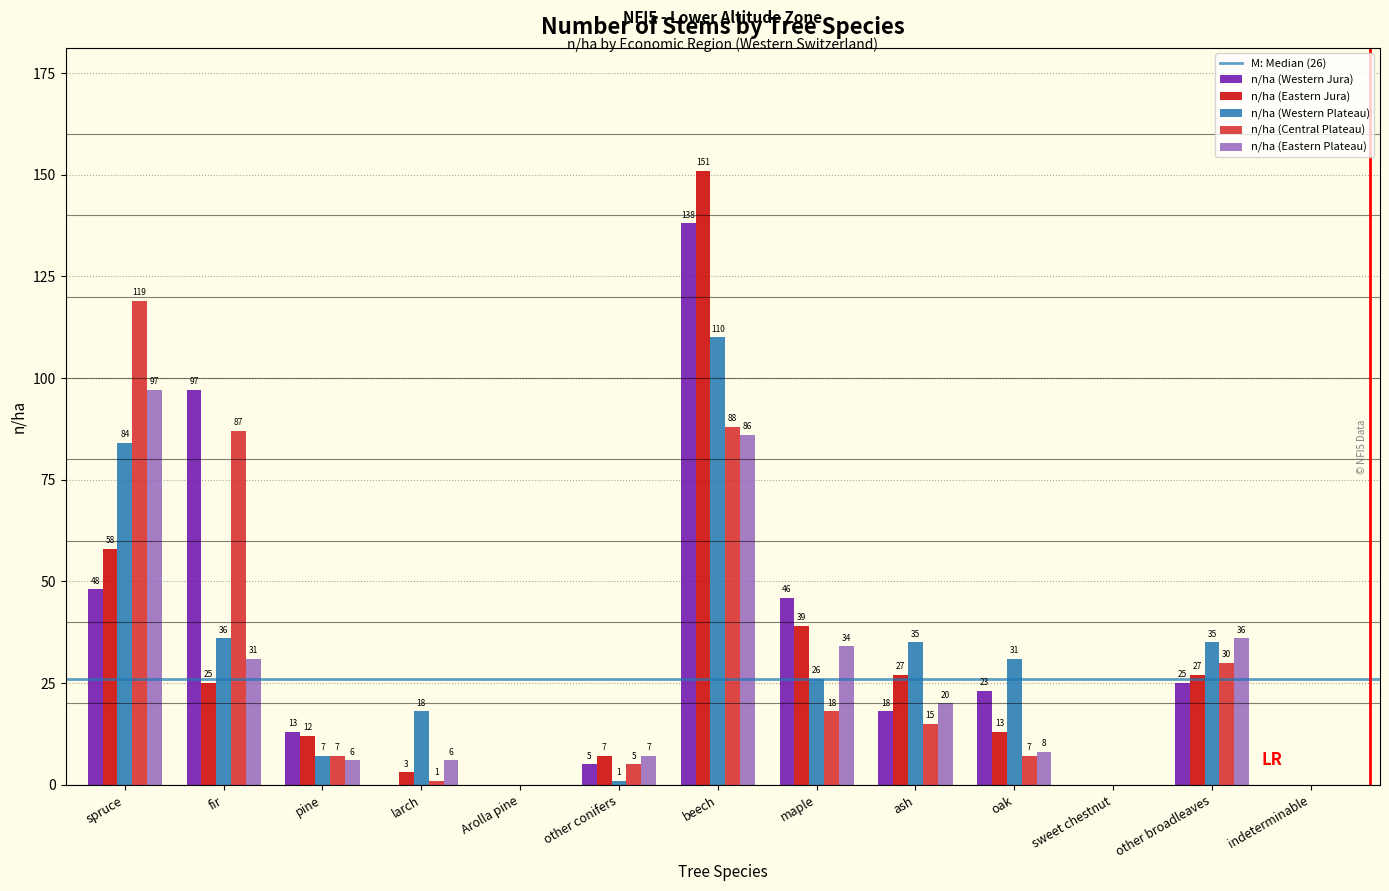

Reading right to left, extract all data points from this chart.

n/ha (Western Jura): indeterminable=0	other broadleaves=25	sweet chestnut=0	oak=23	ash=18	maple=46	beech=138	other conifers=5	Arolla pine=0	larch=0	pine=13	fir=97	spruce=48
n/ha (Eastern Jura): indeterminable=0	other broadleaves=27	sweet chestnut=0	oak=13	ash=27	maple=39	beech=151	other conifers=7	Arolla pine=0	larch=3	pine=12	fir=25	spruce=58
n/ha (Western Plateau): indeterminable=0	other broadleaves=35	sweet chestnut=0	oak=31	ash=35	maple=26	beech=110	other conifers=1	Arolla pine=0	larch=18	pine=7	fir=36	spruce=84
n/ha (Central Plateau): indeterminable=0	other broadleaves=30	sweet chestnut=0	oak=7	ash=15	maple=18	beech=88	other conifers=5	Arolla pine=0	larch=1	pine=7	fir=87	spruce=119
n/ha (Eastern Plateau): indeterminable=0	other broadleaves=36	sweet chestnut=0	oak=8	ash=20	maple=34	beech=86	other conifers=7	Arolla pine=0	larch=6	pine=6	fir=31	spruce=97